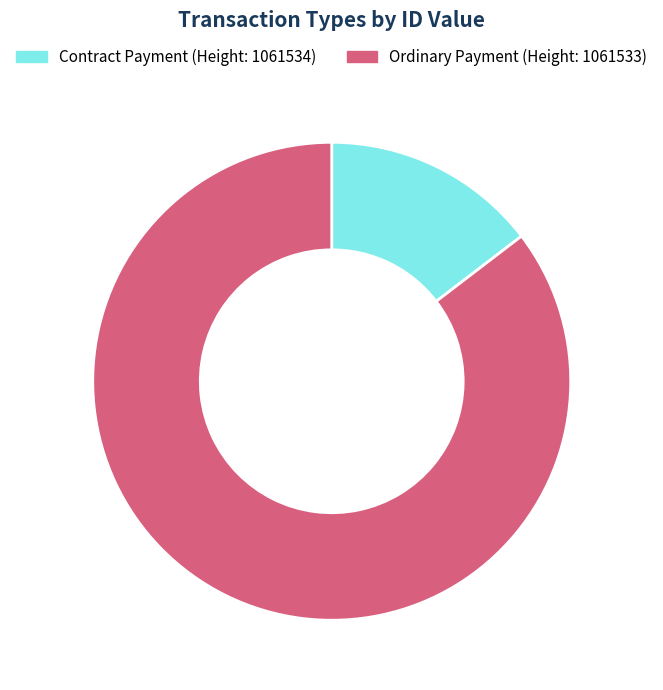

The Ordinary Payment (Height: 1061533) slice represents 77% of the pie. True or false?

False